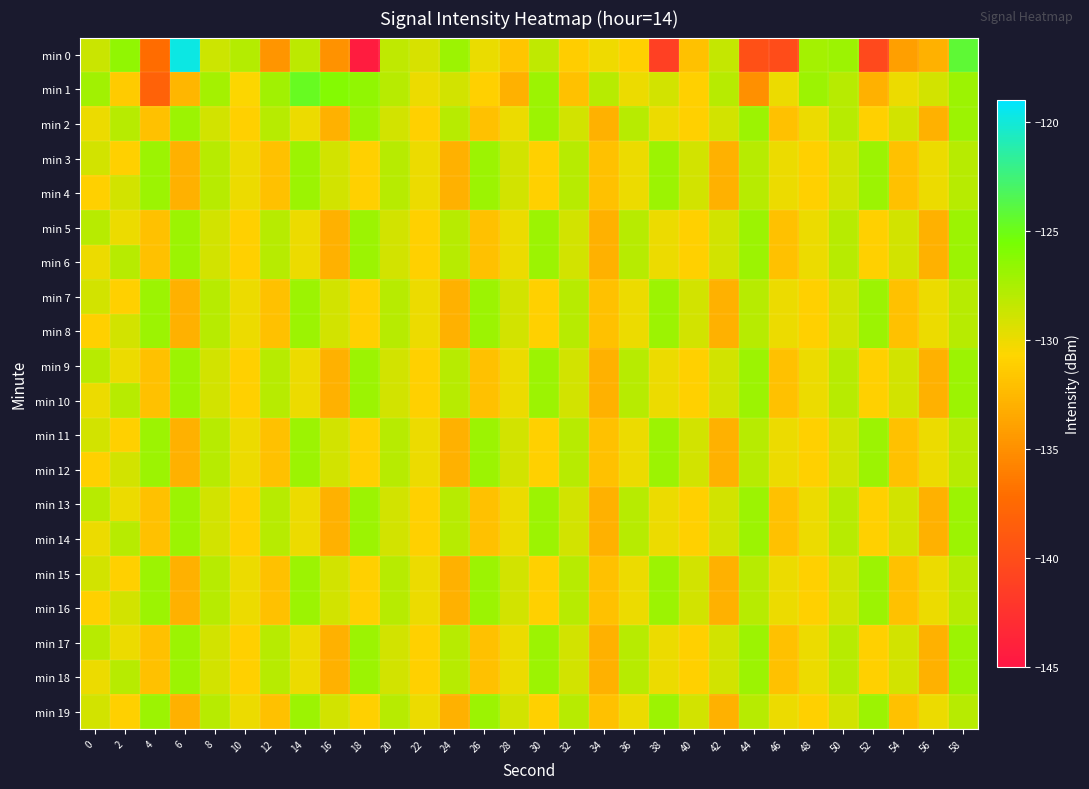

Reading left to right, extract all data points from this chart.

min 0: 0=-128.7	2=-126.5	4=-137.2	6=-119.7	8=-128.8	10=-127.9	12=-134.7	14=-128.2	16=-134.9	18=-144.4	20=-128.2	22=-129.2	24=-126.9	26=-129.9	28=-131.8	30=-128.3	32=-131.2	34=-130.1	36=-131.0	38=-141.1	40=-132.0	42=-128.5	44=-139.8	46=-140.1	48=-127.3	50=-126.9	52=-140.4	54=-134.1	56=-133.0	58=-124.2
min 1: 0=-127.2	2=-131.3	4=-138.2	6=-132.6	8=-127.3	10=-130.7	12=-127.1	14=-124.7	16=-126.0	18=-126.6	20=-128.0	22=-130.0	24=-129.0	26=-131.0	28=-133.0	30=-127.0	32=-132.0	34=-128.0	36=-130.0	38=-129.0	40=-131.0	42=-128.0	44=-135.0	46=-130.0	48=-127.0	50=-128.0	52=-133.0	54=-130.0	56=-129.0	58=-127.0
min 2: 0=-130.0	2=-128.0	4=-132.0	6=-127.0	8=-129.0	10=-131.0	12=-128.0	14=-130.0	16=-133.0	18=-127.0	20=-129.0	22=-131.0	24=-128.0	26=-132.0	28=-130.0	30=-127.0	32=-129.0	34=-133.0	36=-128.0	38=-130.0	40=-131.0	42=-129.0	44=-127.0	46=-132.0	48=-130.0	50=-128.0	52=-131.0	54=-129.0	56=-133.0	58=-127.0
min 3: 0=-129.0	2=-131.0	4=-127.0	6=-133.0	8=-128.0	10=-130.0	12=-132.0	14=-127.0	16=-129.0	18=-131.0	20=-128.0	22=-130.0	24=-133.0	26=-127.0	28=-129.0	30=-131.0	32=-128.0	34=-132.0	36=-130.0	38=-127.0	40=-129.0	42=-133.0	44=-128.0	46=-130.0	48=-131.0	50=-129.0	52=-127.0	54=-132.0	56=-130.0	58=-128.0
min 4: 0=-131.0	2=-129.0	4=-127.0	6=-133.0	8=-128.0	10=-130.0	12=-132.0	14=-127.0	16=-129.0	18=-131.0	20=-128.0	22=-130.0	24=-133.0	26=-127.0	28=-129.0	30=-131.0	32=-128.0	34=-132.0	36=-130.0	38=-127.0	40=-129.0	42=-133.0	44=-128.0	46=-130.0	48=-131.0	50=-129.0	52=-127.0	54=-132.0	56=-130.0	58=-128.0
min 5: 0=-128.0	2=-130.0	4=-132.0	6=-127.0	8=-129.0	10=-131.0	12=-128.0	14=-130.0	16=-133.0	18=-127.0	20=-129.0	22=-131.0	24=-128.0	26=-132.0	28=-130.0	30=-127.0	32=-129.0	34=-133.0	36=-128.0	38=-130.0	40=-131.0	42=-129.0	44=-127.0	46=-132.0	48=-130.0	50=-128.0	52=-131.0	54=-129.0	56=-133.0	58=-127.0
min 6: 0=-130.0	2=-128.0	4=-132.0	6=-127.0	8=-129.0	10=-131.0	12=-128.0	14=-130.0	16=-133.0	18=-127.0	20=-129.0	22=-131.0	24=-128.0	26=-132.0	28=-130.0	30=-127.0	32=-129.0	34=-133.0	36=-128.0	38=-130.0	40=-131.0	42=-129.0	44=-127.0	46=-132.0	48=-130.0	50=-128.0	52=-131.0	54=-129.0	56=-133.0	58=-127.0
min 7: 0=-129.0	2=-131.0	4=-127.0	6=-133.0	8=-128.0	10=-130.0	12=-132.0	14=-127.0	16=-129.0	18=-131.0	20=-128.0	22=-130.0	24=-133.0	26=-127.0	28=-129.0	30=-131.0	32=-128.0	34=-132.0	36=-130.0	38=-127.0	40=-129.0	42=-133.0	44=-128.0	46=-130.0	48=-131.0	50=-129.0	52=-127.0	54=-132.0	56=-130.0	58=-128.0
min 8: 0=-131.0	2=-129.0	4=-127.0	6=-133.0	8=-128.0	10=-130.0	12=-132.0	14=-127.0	16=-129.0	18=-131.0	20=-128.0	22=-130.0	24=-133.0	26=-127.0	28=-129.0	30=-131.0	32=-128.0	34=-132.0	36=-130.0	38=-127.0	40=-129.0	42=-133.0	44=-128.0	46=-130.0	48=-131.0	50=-129.0	52=-127.0	54=-132.0	56=-130.0	58=-128.0
min 9: 0=-128.0	2=-130.0	4=-132.0	6=-127.0	8=-129.0	10=-131.0	12=-128.0	14=-130.0	16=-133.0	18=-127.0	20=-129.0	22=-131.0	24=-128.0	26=-132.0	28=-130.0	30=-127.0	32=-129.0	34=-133.0	36=-128.0	38=-130.0	40=-131.0	42=-129.0	44=-127.0	46=-132.0	48=-130.0	50=-128.0	52=-131.0	54=-129.0	56=-133.0	58=-127.0
min 10: 0=-130.0	2=-128.0	4=-132.0	6=-127.0	8=-129.0	10=-131.0	12=-128.0	14=-130.0	16=-133.0	18=-127.0	20=-129.0	22=-131.0	24=-128.0	26=-132.0	28=-130.0	30=-127.0	32=-129.0	34=-133.0	36=-128.0	38=-130.0	40=-131.0	42=-129.0	44=-127.0	46=-132.0	48=-130.0	50=-128.0	52=-131.0	54=-129.0	56=-133.0	58=-127.0
min 11: 0=-129.0	2=-131.0	4=-127.0	6=-133.0	8=-128.0	10=-130.0	12=-132.0	14=-127.0	16=-129.0	18=-131.0	20=-128.0	22=-130.0	24=-133.0	26=-127.0	28=-129.0	30=-131.0	32=-128.0	34=-132.0	36=-130.0	38=-127.0	40=-129.0	42=-133.0	44=-128.0	46=-130.0	48=-131.0	50=-129.0	52=-127.0	54=-132.0	56=-130.0	58=-128.0
min 12: 0=-131.0	2=-129.0	4=-127.0	6=-133.0	8=-128.0	10=-130.0	12=-132.0	14=-127.0	16=-129.0	18=-131.0	20=-128.0	22=-130.0	24=-133.0	26=-127.0	28=-129.0	30=-131.0	32=-128.0	34=-132.0	36=-130.0	38=-127.0	40=-129.0	42=-133.0	44=-128.0	46=-130.0	48=-131.0	50=-129.0	52=-127.0	54=-132.0	56=-130.0	58=-128.0
min 13: 0=-128.0	2=-130.0	4=-132.0	6=-127.0	8=-129.0	10=-131.0	12=-128.0	14=-130.0	16=-133.0	18=-127.0	20=-129.0	22=-131.0	24=-128.0	26=-132.0	28=-130.0	30=-127.0	32=-129.0	34=-133.0	36=-128.0	38=-130.0	40=-131.0	42=-129.0	44=-127.0	46=-132.0	48=-130.0	50=-128.0	52=-131.0	54=-129.0	56=-133.0	58=-127.0
min 14: 0=-130.0	2=-128.0	4=-132.0	6=-127.0	8=-129.0	10=-131.0	12=-128.0	14=-130.0	16=-133.0	18=-127.0	20=-129.0	22=-131.0	24=-128.0	26=-132.0	28=-130.0	30=-127.0	32=-129.0	34=-133.0	36=-128.0	38=-130.0	40=-131.0	42=-129.0	44=-127.0	46=-132.0	48=-130.0	50=-128.0	52=-131.0	54=-129.0	56=-133.0	58=-127.0
min 15: 0=-129.0	2=-131.0	4=-127.0	6=-133.0	8=-128.0	10=-130.0	12=-132.0	14=-127.0	16=-129.0	18=-131.0	20=-128.0	22=-130.0	24=-133.0	26=-127.0	28=-129.0	30=-131.0	32=-128.0	34=-132.0	36=-130.0	38=-127.0	40=-129.0	42=-133.0	44=-128.0	46=-130.0	48=-131.0	50=-129.0	52=-127.0	54=-132.0	56=-130.0	58=-128.0
min 16: 0=-131.0	2=-129.0	4=-127.0	6=-133.0	8=-128.0	10=-130.0	12=-132.0	14=-127.0	16=-129.0	18=-131.0	20=-128.0	22=-130.0	24=-133.0	26=-127.0	28=-129.0	30=-131.0	32=-128.0	34=-132.0	36=-130.0	38=-127.0	40=-129.0	42=-133.0	44=-128.0	46=-130.0	48=-131.0	50=-129.0	52=-127.0	54=-132.0	56=-130.0	58=-128.0
min 17: 0=-128.0	2=-130.0	4=-132.0	6=-127.0	8=-129.0	10=-131.0	12=-128.0	14=-130.0	16=-133.0	18=-127.0	20=-129.0	22=-131.0	24=-128.0	26=-132.0	28=-130.0	30=-127.0	32=-129.0	34=-133.0	36=-128.0	38=-130.0	40=-131.0	42=-129.0	44=-127.0	46=-132.0	48=-130.0	50=-128.0	52=-131.0	54=-129.0	56=-133.0	58=-127.0
min 18: 0=-130.0	2=-128.0	4=-132.0	6=-127.0	8=-129.0	10=-131.0	12=-128.0	14=-130.0	16=-133.0	18=-127.0	20=-129.0	22=-131.0	24=-128.0	26=-132.0	28=-130.0	30=-127.0	32=-129.0	34=-133.0	36=-128.0	38=-130.0	40=-131.0	42=-129.0	44=-127.0	46=-132.0	48=-130.0	50=-128.0	52=-131.0	54=-129.0	56=-133.0	58=-127.0
min 19: 0=-129.0	2=-131.0	4=-127.0	6=-133.0	8=-128.0	10=-130.0	12=-132.0	14=-127.0	16=-129.0	18=-131.0	20=-128.0	22=-130.0	24=-133.0	26=-127.0	28=-129.0	30=-131.0	32=-128.0	34=-132.0	36=-130.0	38=-127.0	40=-129.0	42=-133.0	44=-128.0	46=-130.0	48=-131.0	50=-129.0	52=-127.0	54=-132.0	56=-130.0	58=-128.0